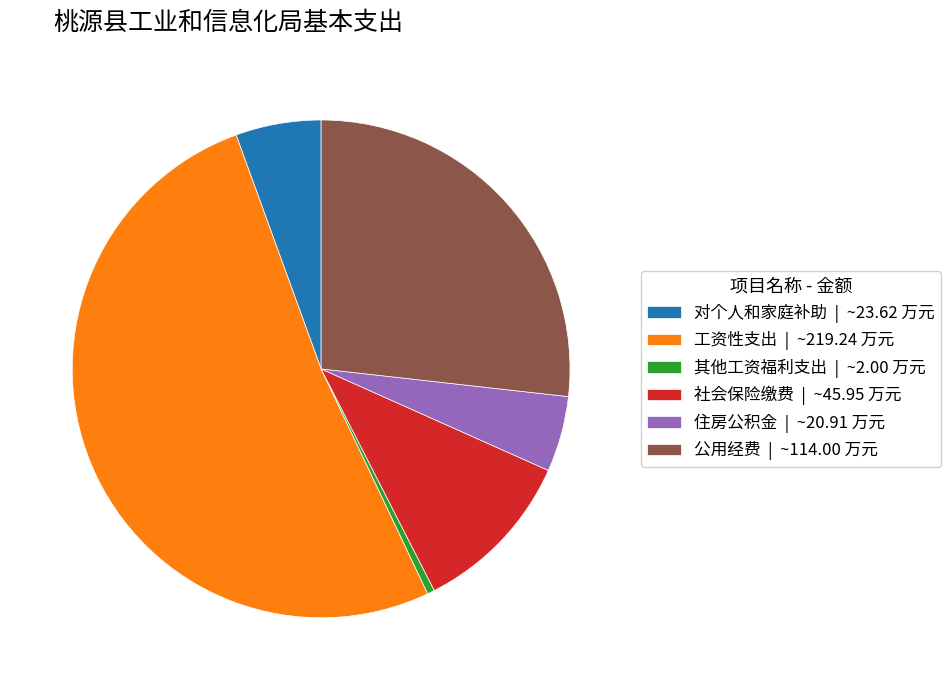

Which category has the biggest portion of the pie?

工资性支出